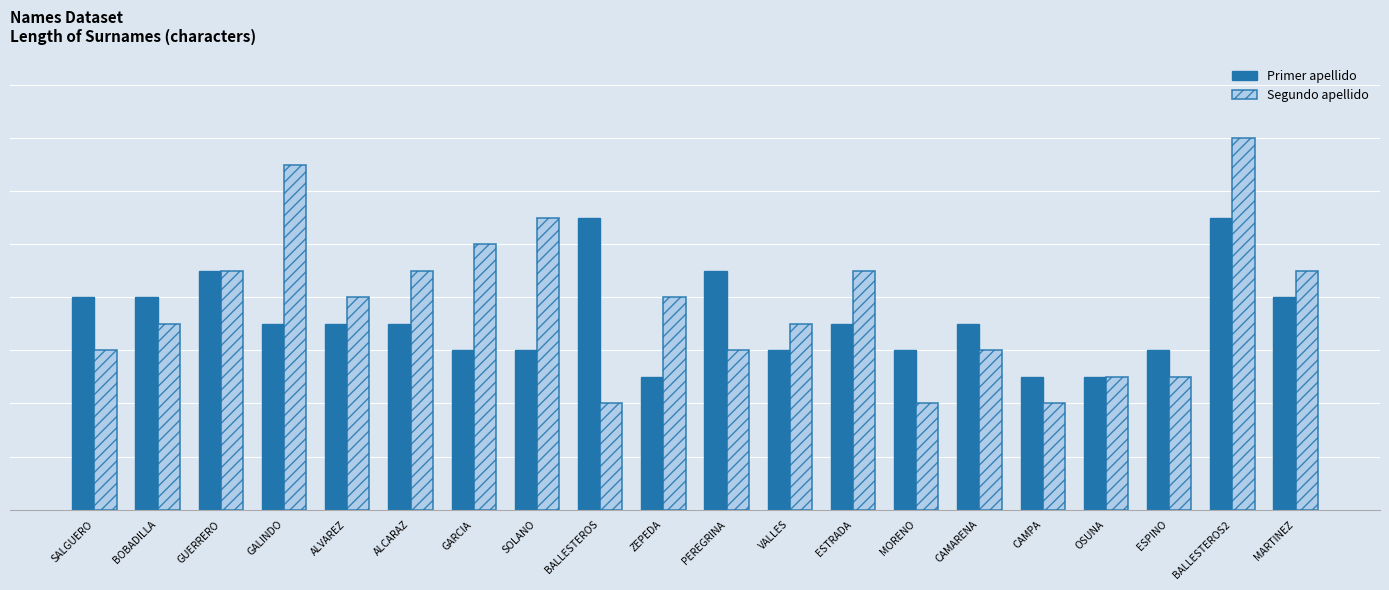

What is the total value across all series at BALLESTEROS2?

25